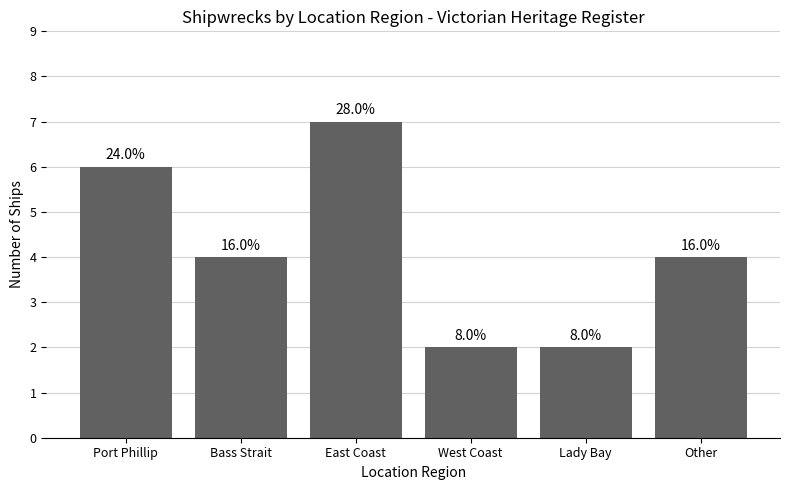

Rank the categories by value from highest to lowest.

East Coast, Port Phillip, Bass Strait, Other, West Coast, Lady Bay